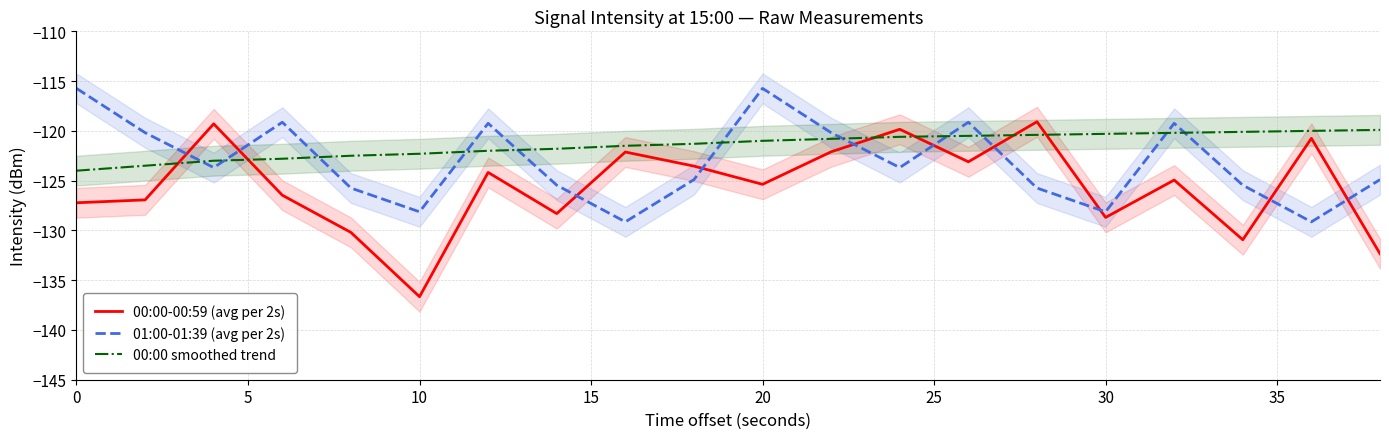

What is the difference between the second highest and minimum values in the 00:00 smoothed trend series?

4.0